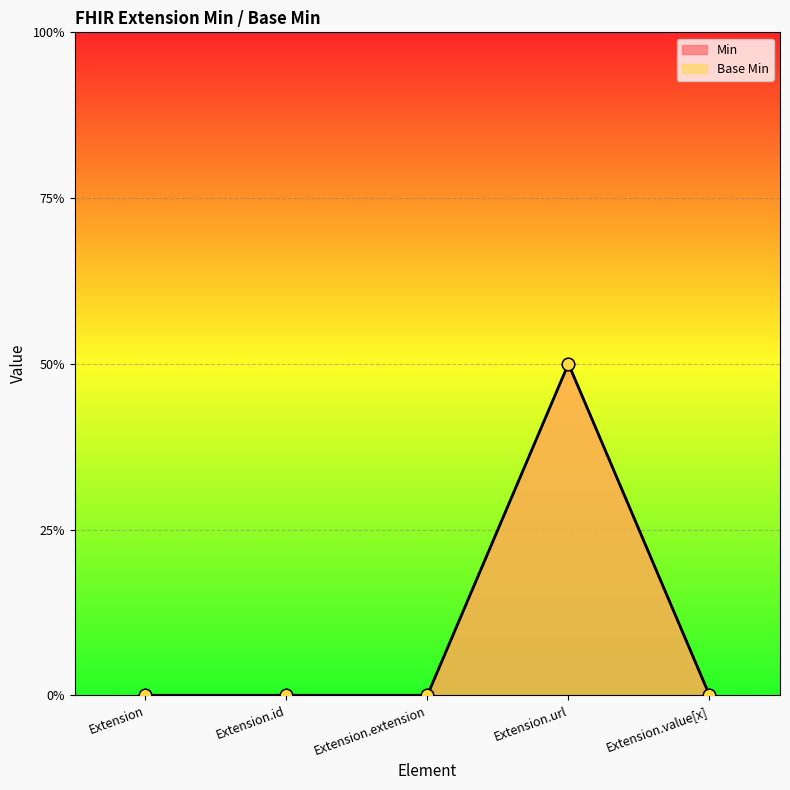

What are all the series names shown in the legend?

Min, Base Min